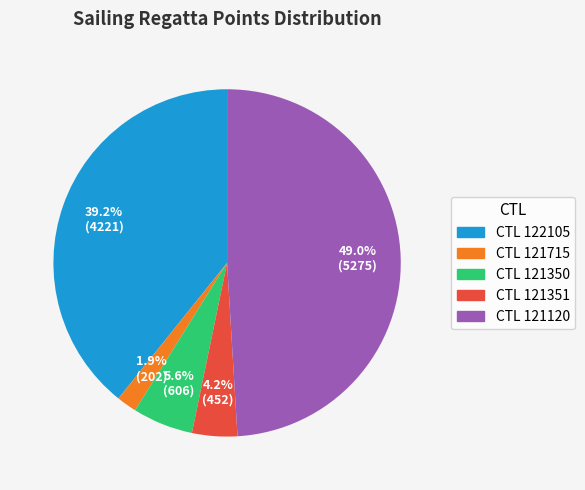

Does any single category account for the majority?

No